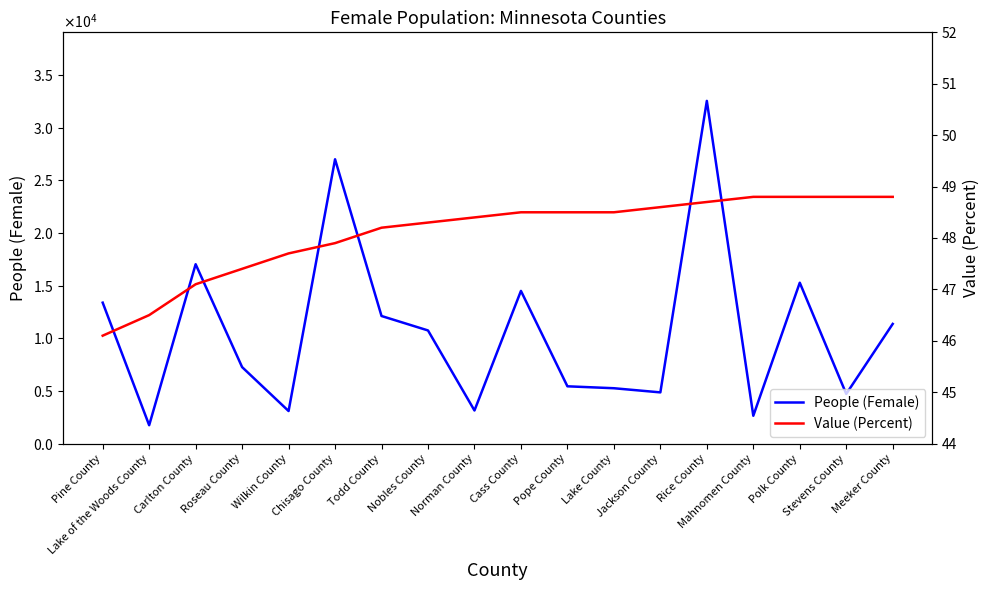

List the series in order of their peak value, highest first.

People (Female), Value (Percent)